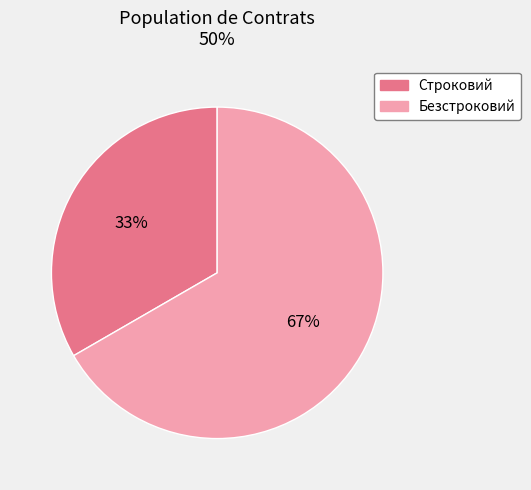

What is the majority slice?

Безстроковий